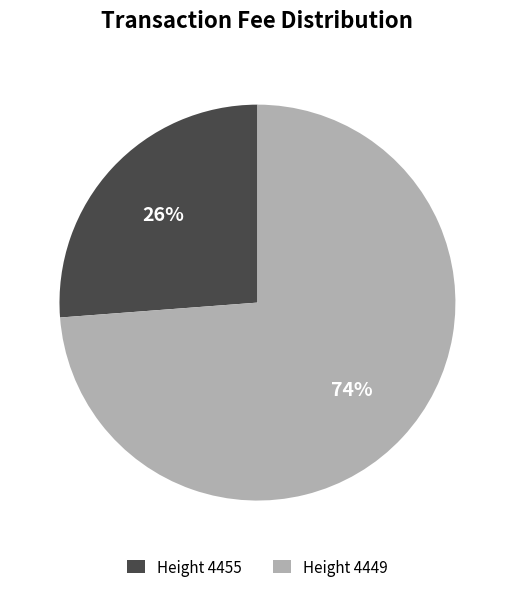

Rank the categories by value from lowest to highest.

Height 4455, Height 4449